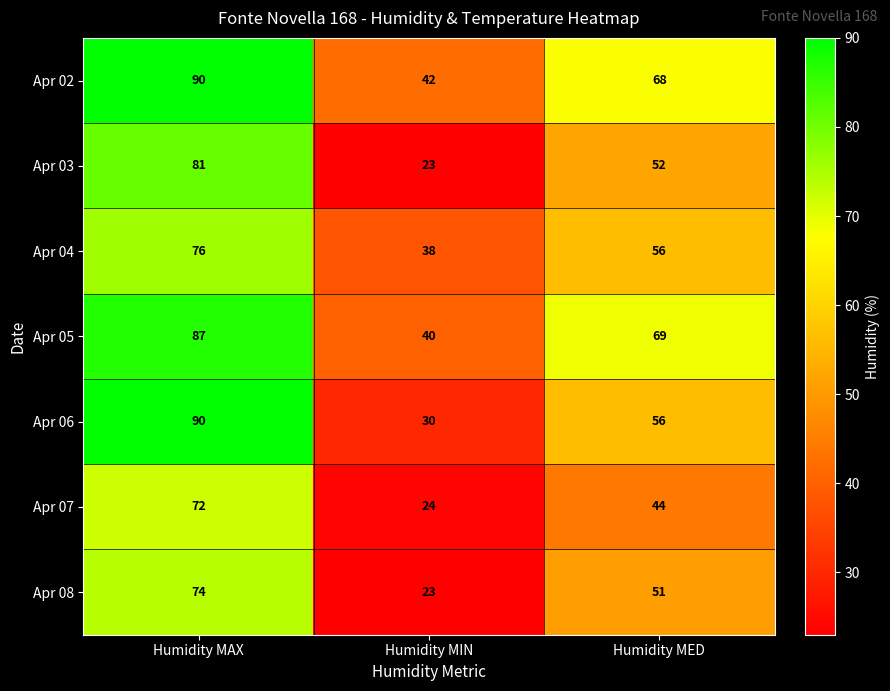

Which series has the widest spread of values?

Apr 06